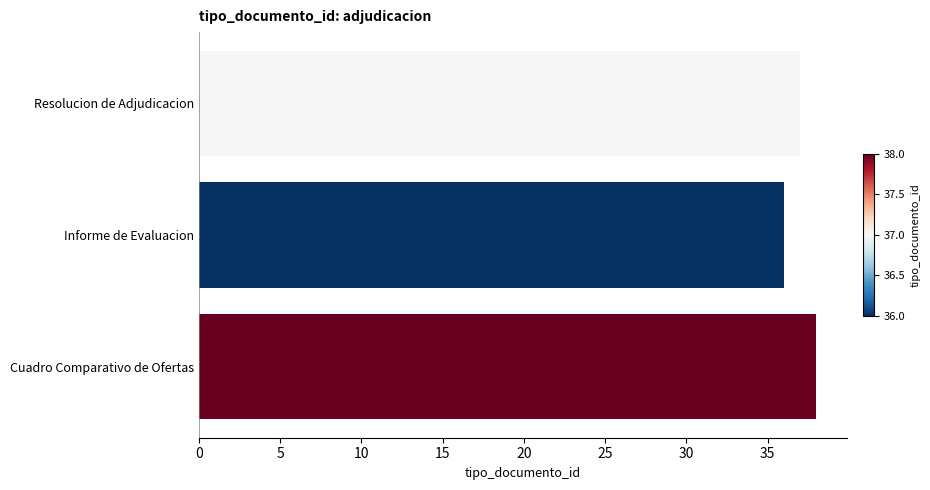

List the labels in order of value, largest first.

Cuadro Comparativo de Ofertas, Resolucion de Adjudicacion, Informe de Evaluacion